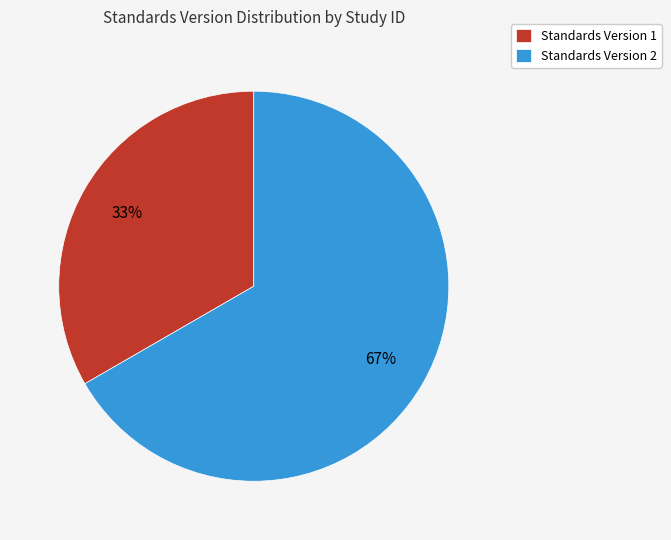

Is the sum of Standards Version 1 and Standards Version 2 greater than half?

Yes